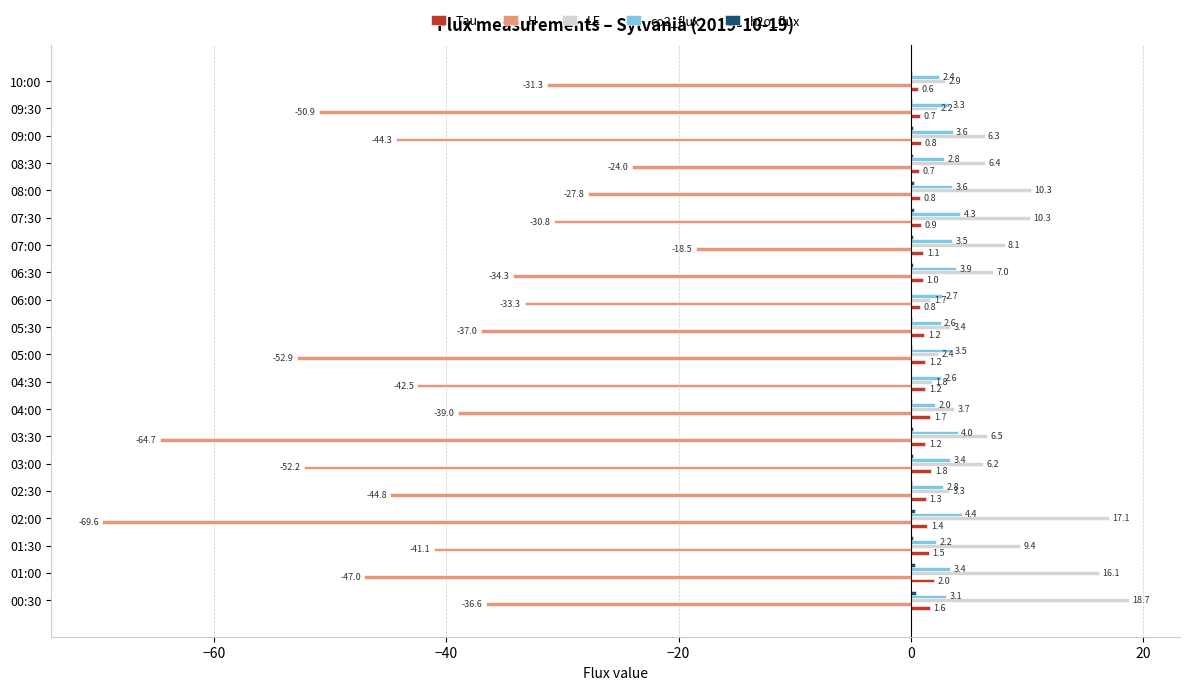

Which label corresponds to the largest value in the chart?

00:30